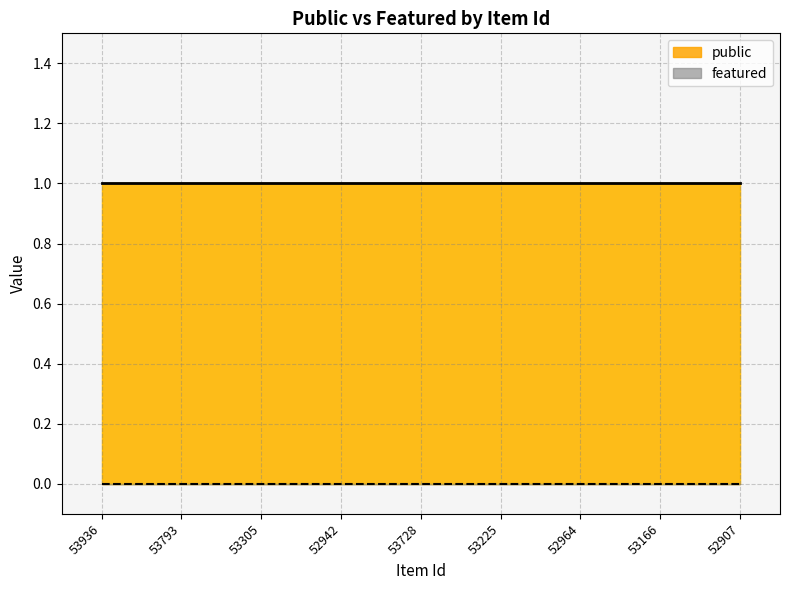

At which category is the sum across all series the highest?

53936